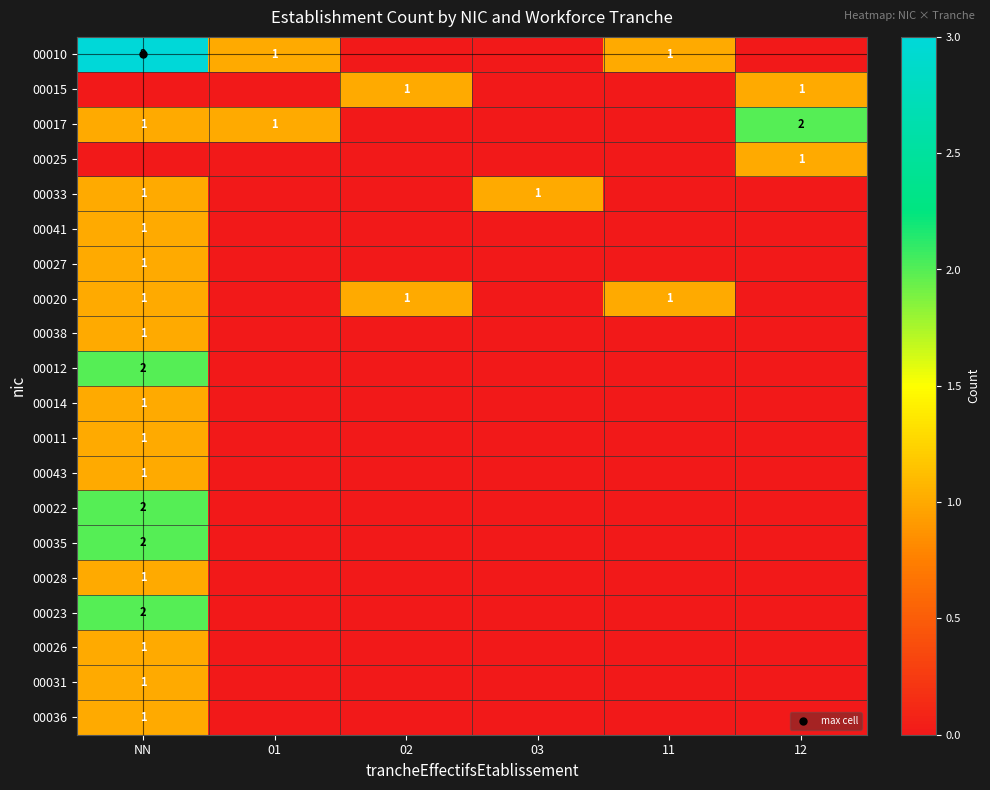

How many data points in 00010 are less than 1?

3